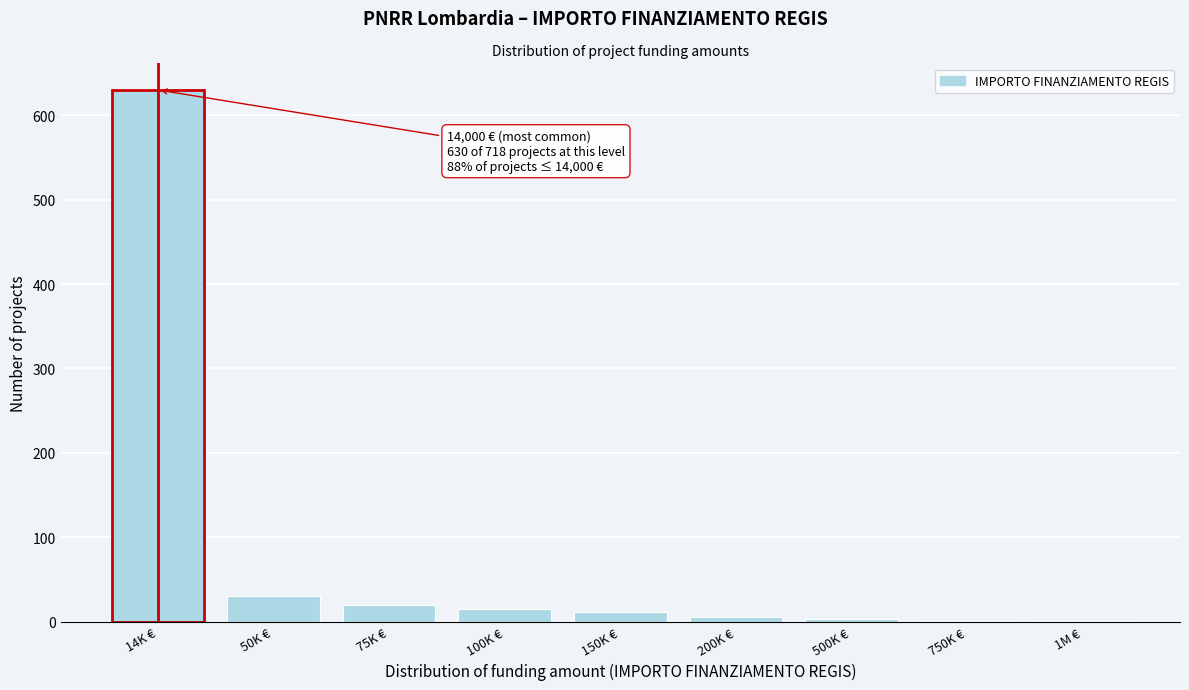

What is the sum of all values?

718